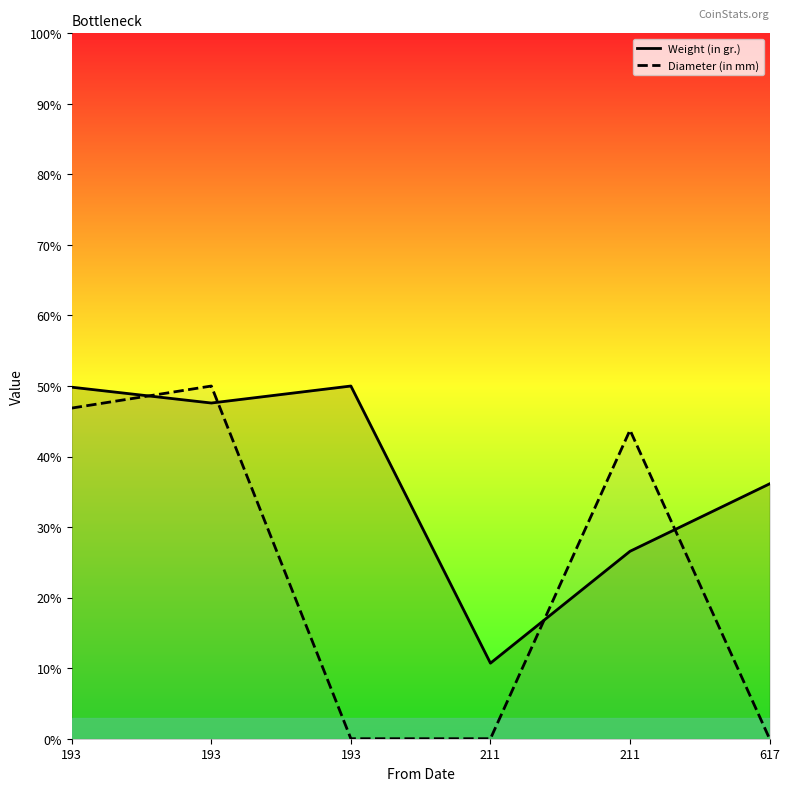

True or false: Weight (in gr.) and Diameter (in mm) cross at least once.

True